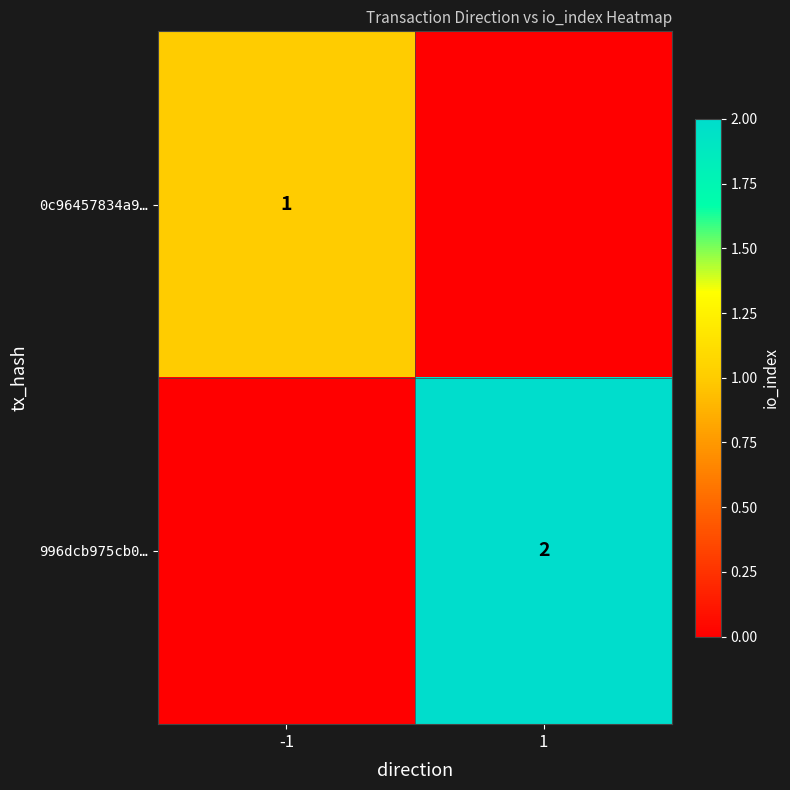

Is the value of 0c96457834a9… at -1 greater than the value of 996dcb975cb0… at 1?

No